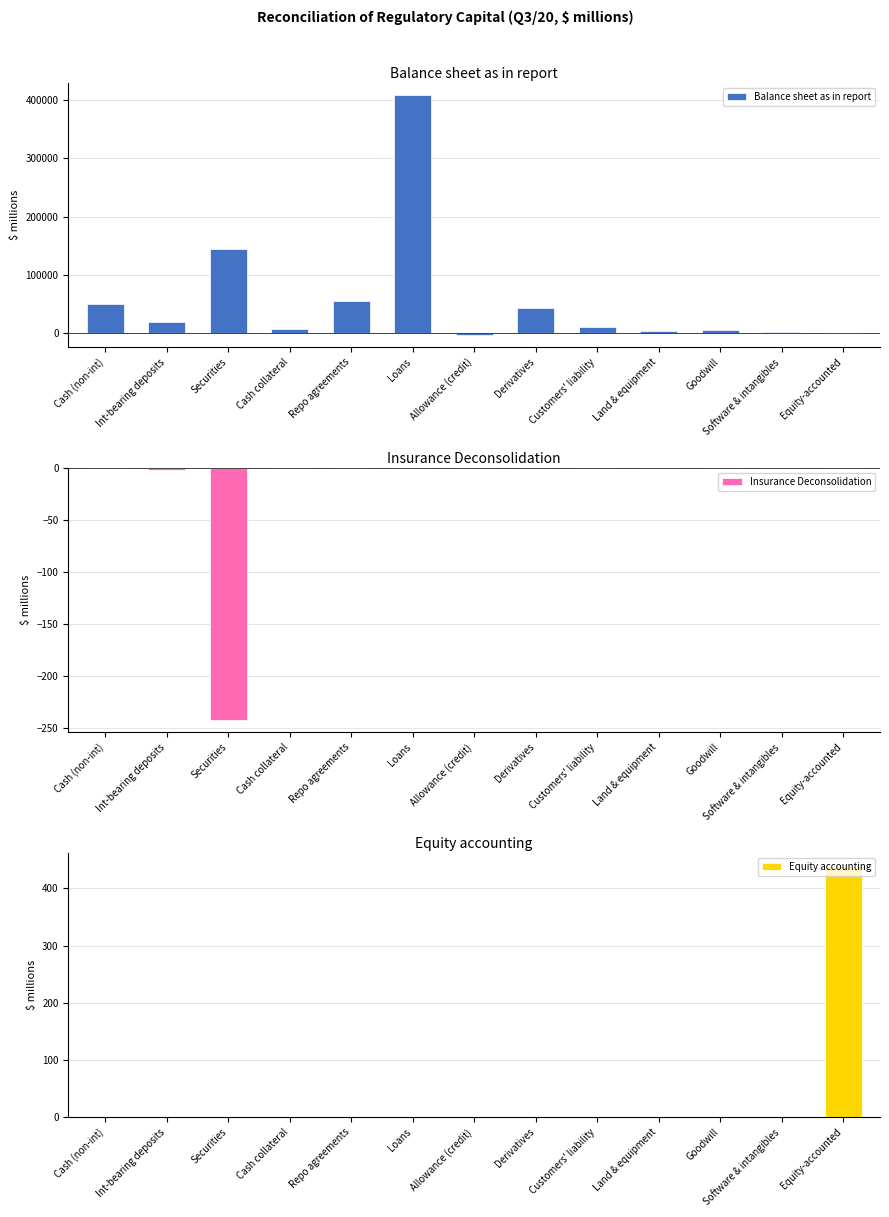

Are the bars horizontal?

No